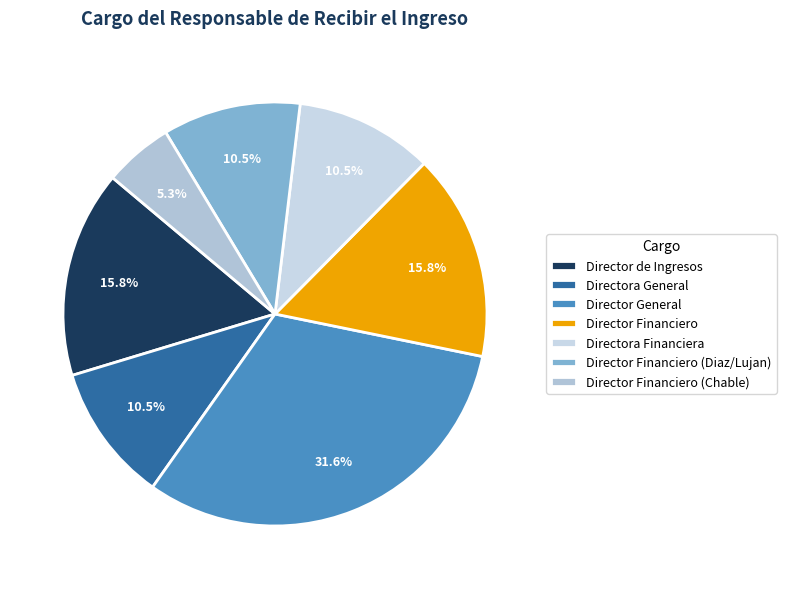

Is there any slice that represents more than half of the pie?

No